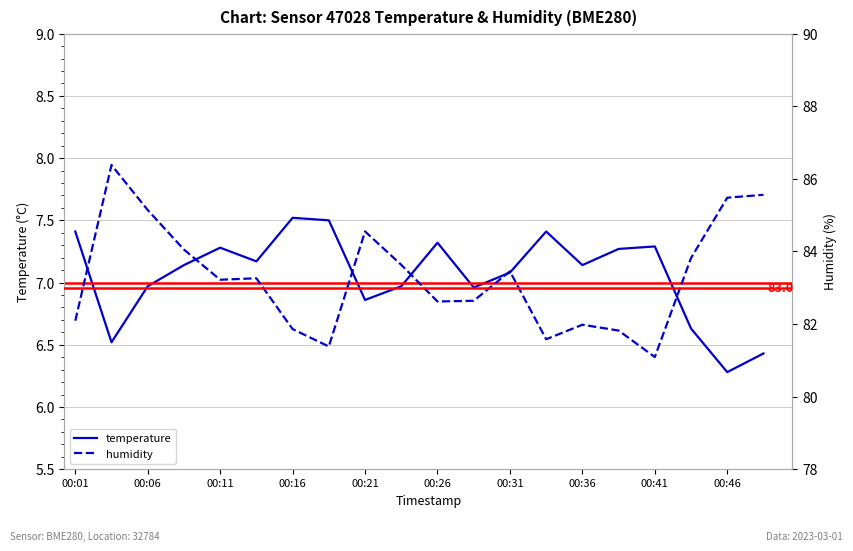

True or false: temperature has a value of 12.1 at 00:26.

False